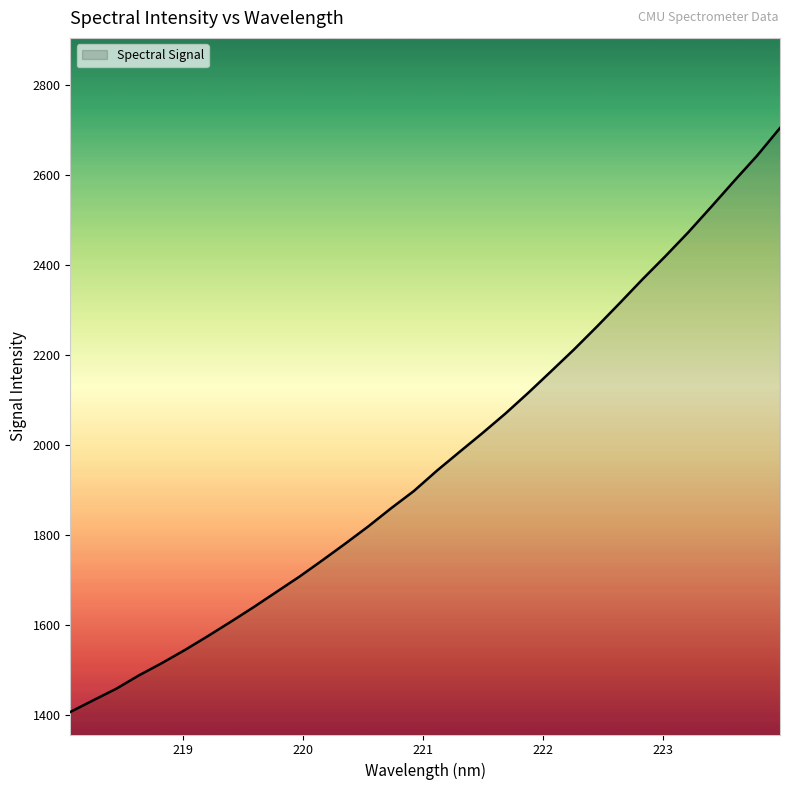

What is the difference between the maximum and minimum values?

1296.7